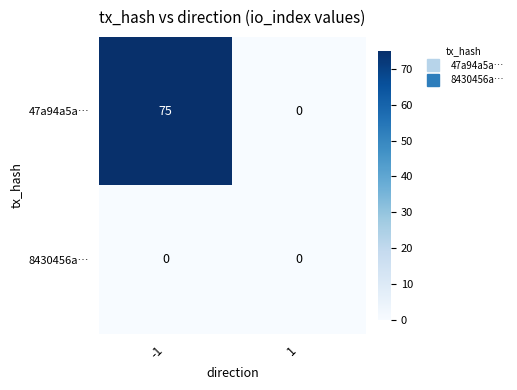

Reading right to left, list all the values displayed in this chart.

47a94a5a…: 1=0	-1=75
8430456a…: 1=0	-1=0